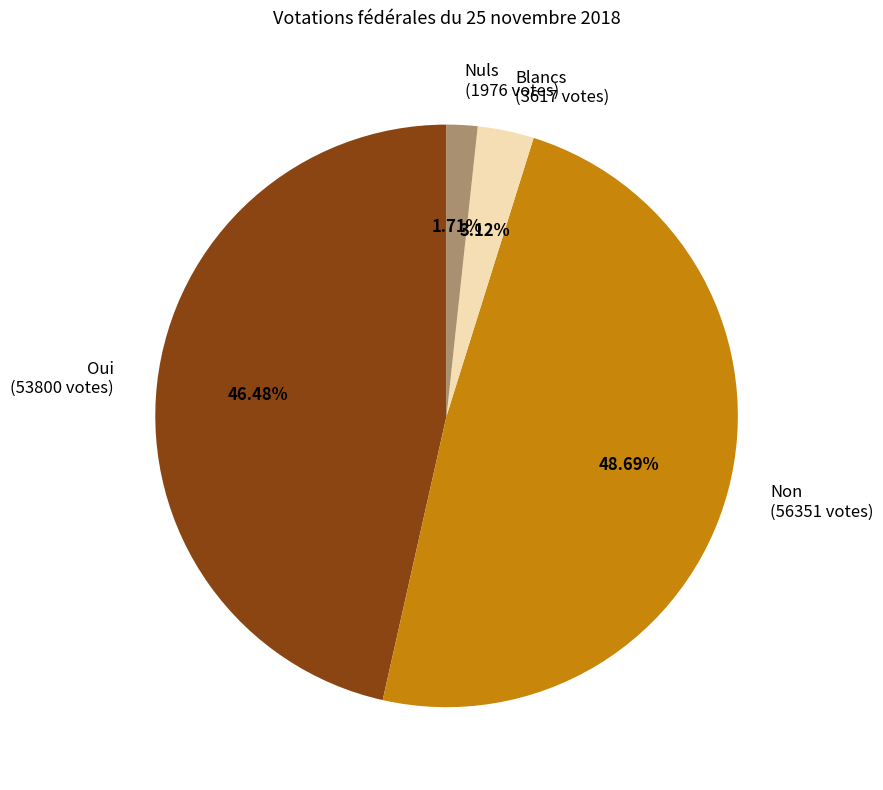

Rank the categories by value from lowest to highest.

Nuls (1976 votes), Blancs (3617 votes), Oui (53800 votes), Non (56351 votes)